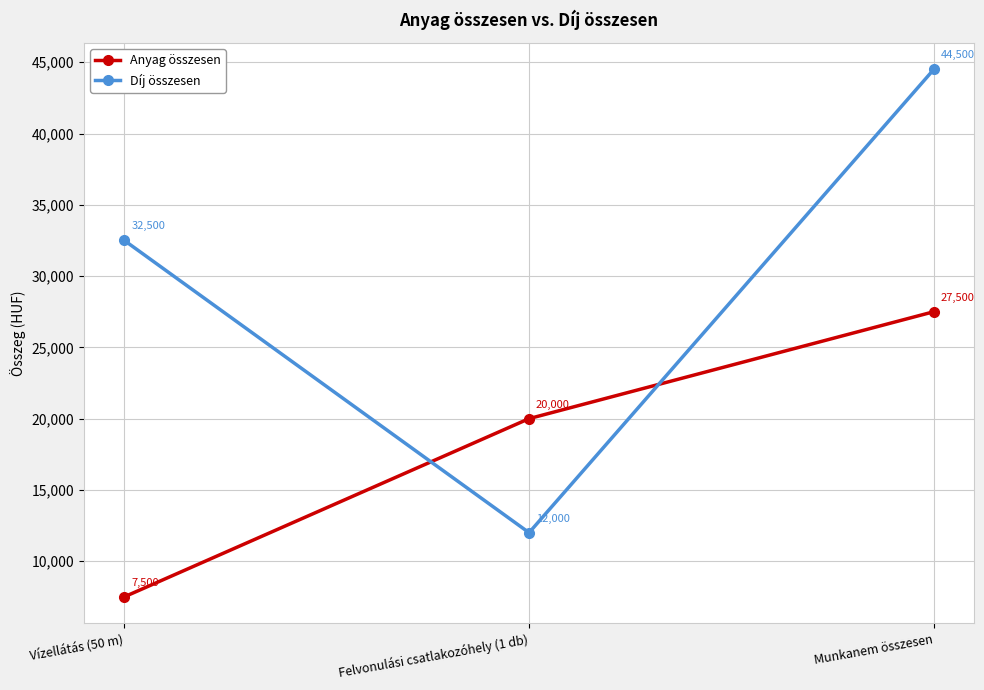

Is it true that Díj összesen equals 44500 at Munkanem összesen?

True